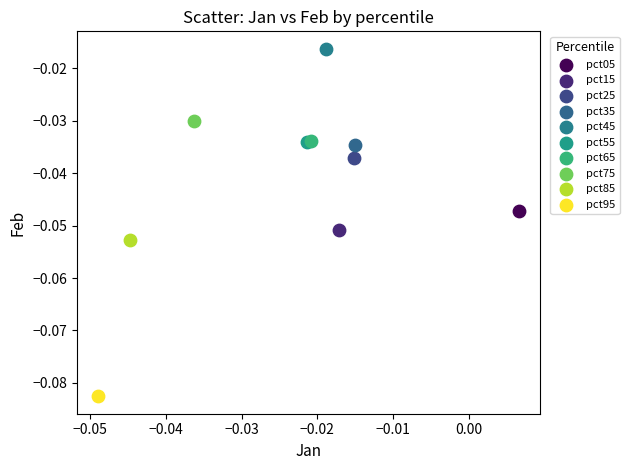

Which series contains the lowest Y value?

pct95